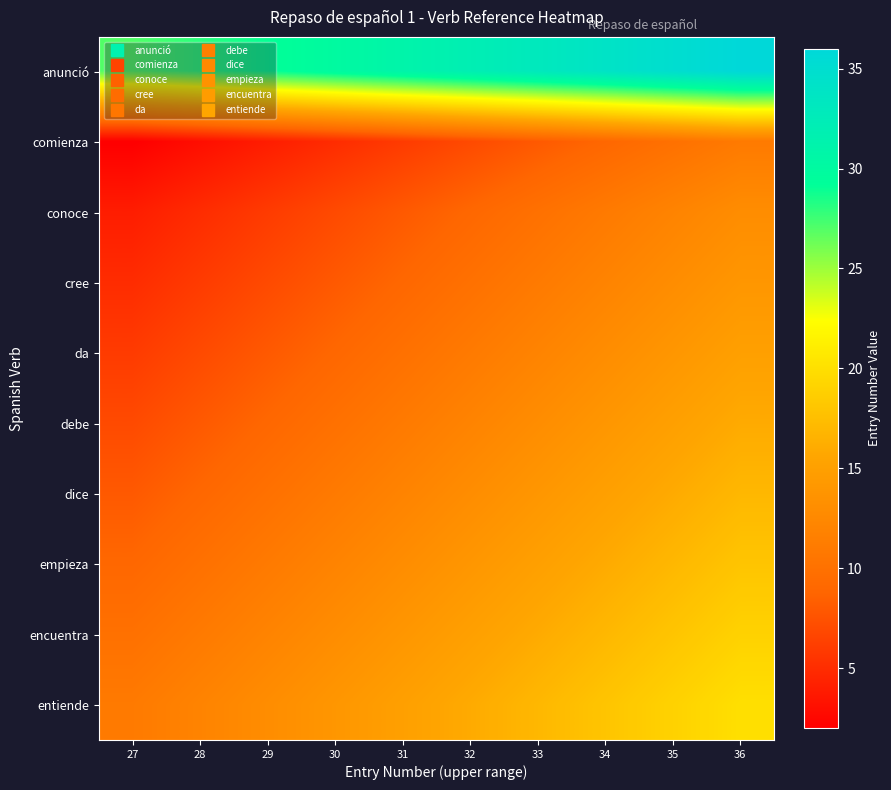

Between 30 and 29, which is larger?

30